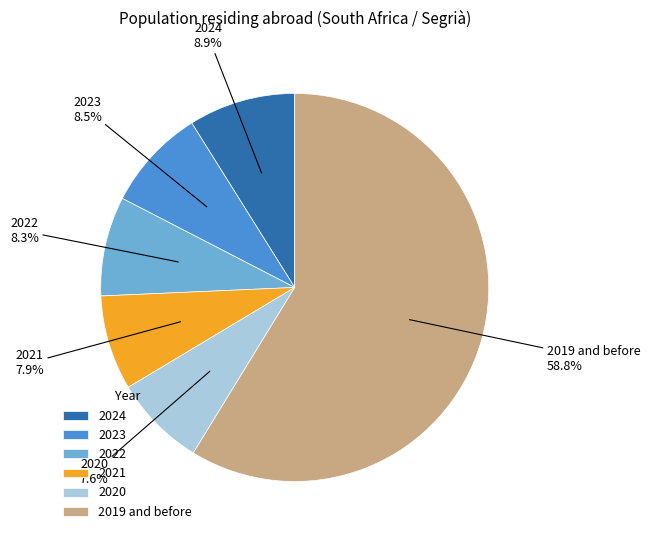

Which slice represents more than half of the pie?

2019 and before